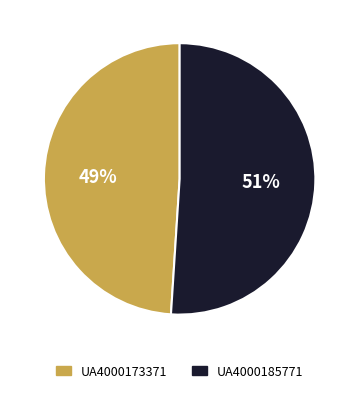

To the nearest percent, what is the combined percentage of UA4000185771 and UA4000173371?

100%